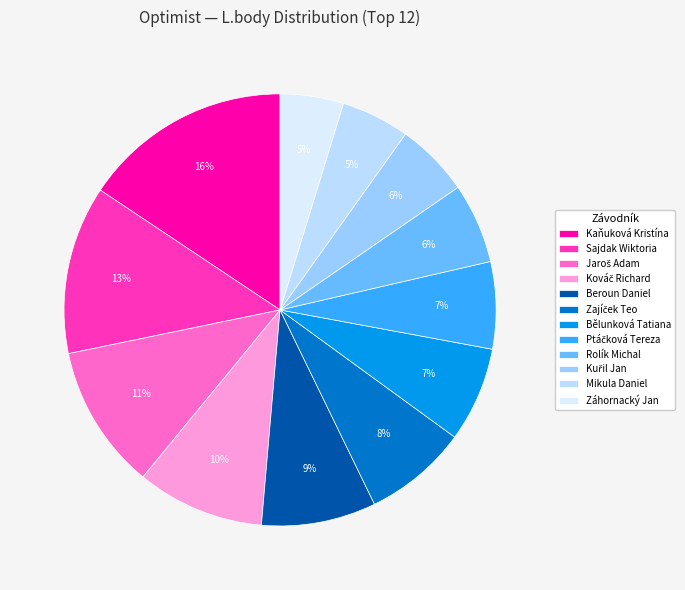

Count the number of slices in the pie.

12